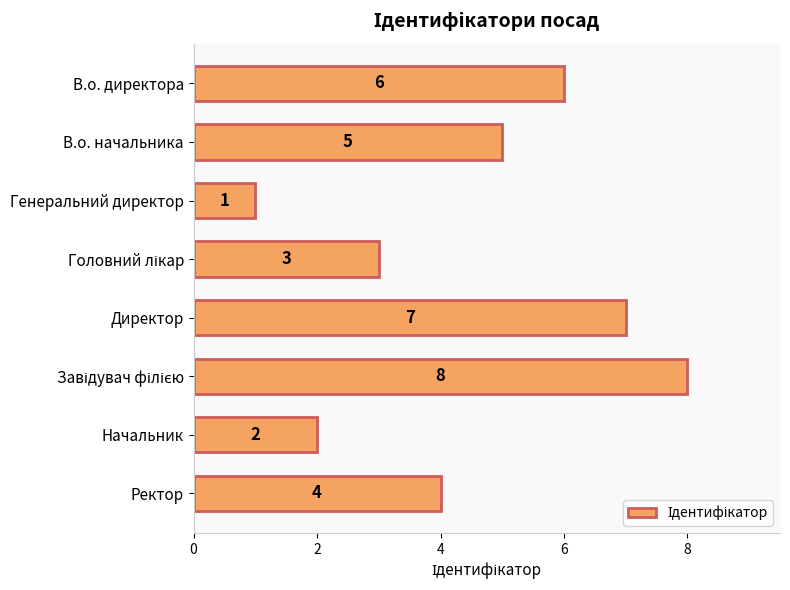

Between Начальник and Ректор, which is larger?

Ректор